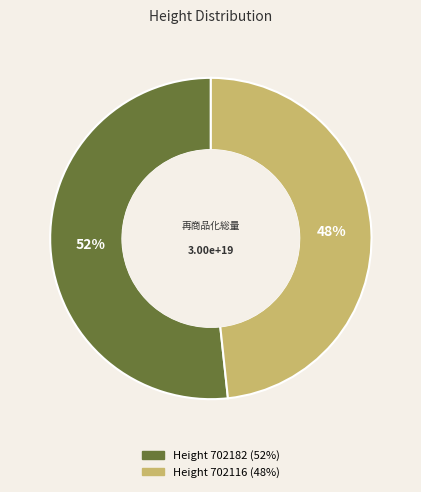

Does any single category account for the majority?

Yes